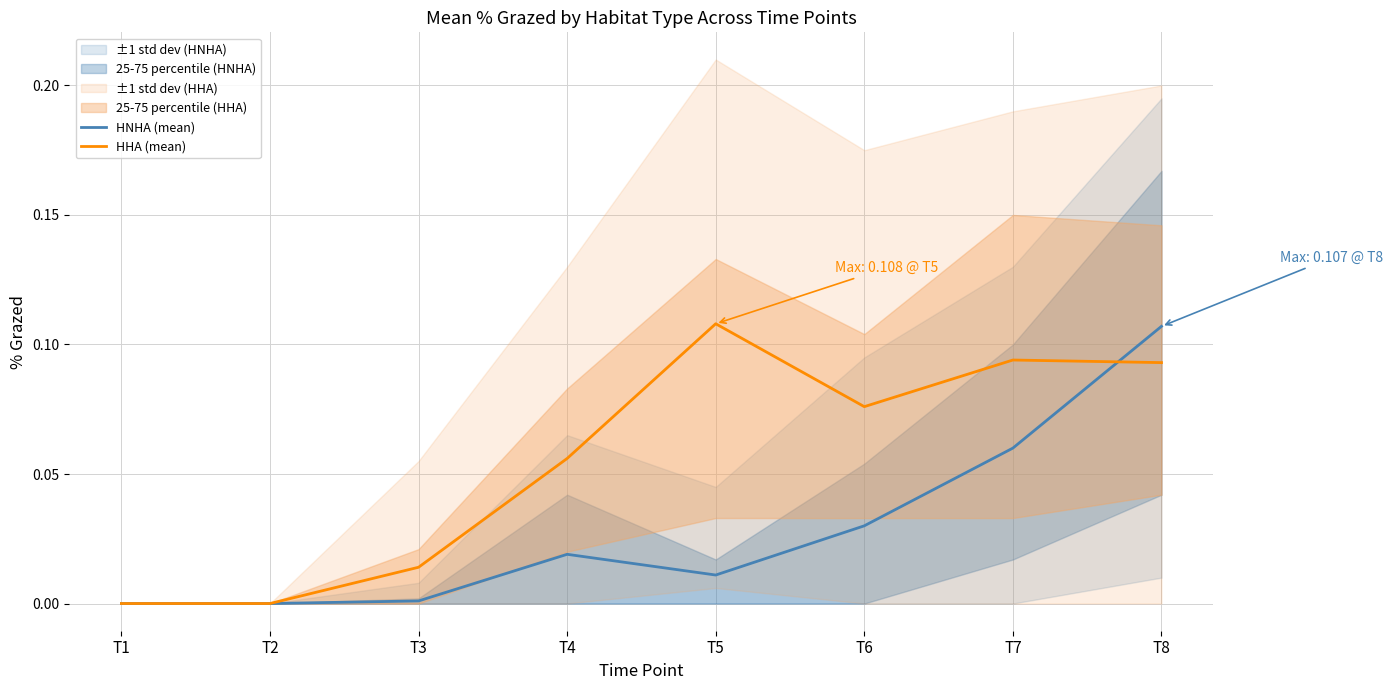

List the series in order of their overall mean, lowest first.

HNHA (mean), HHA (mean)